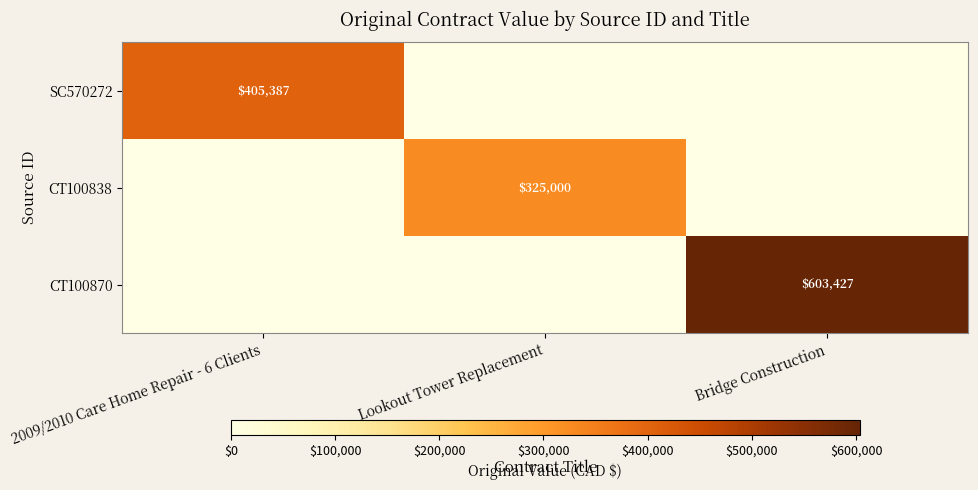

True or false: CT100870 has a value of 863646 at Bridge Construction.

False